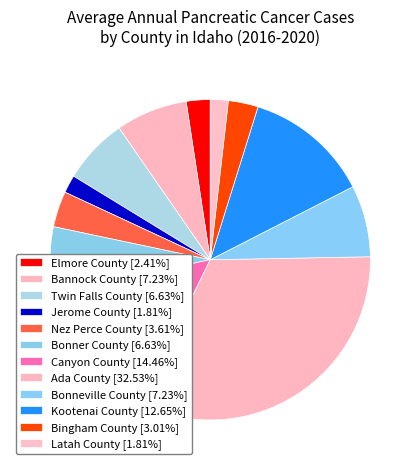

Which has a higher value, Elmore County or Bonneville County?

Bonneville County